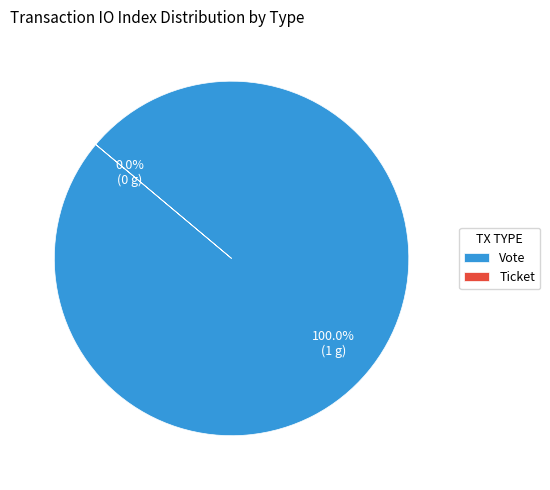

How many segments does this pie chart have?

2